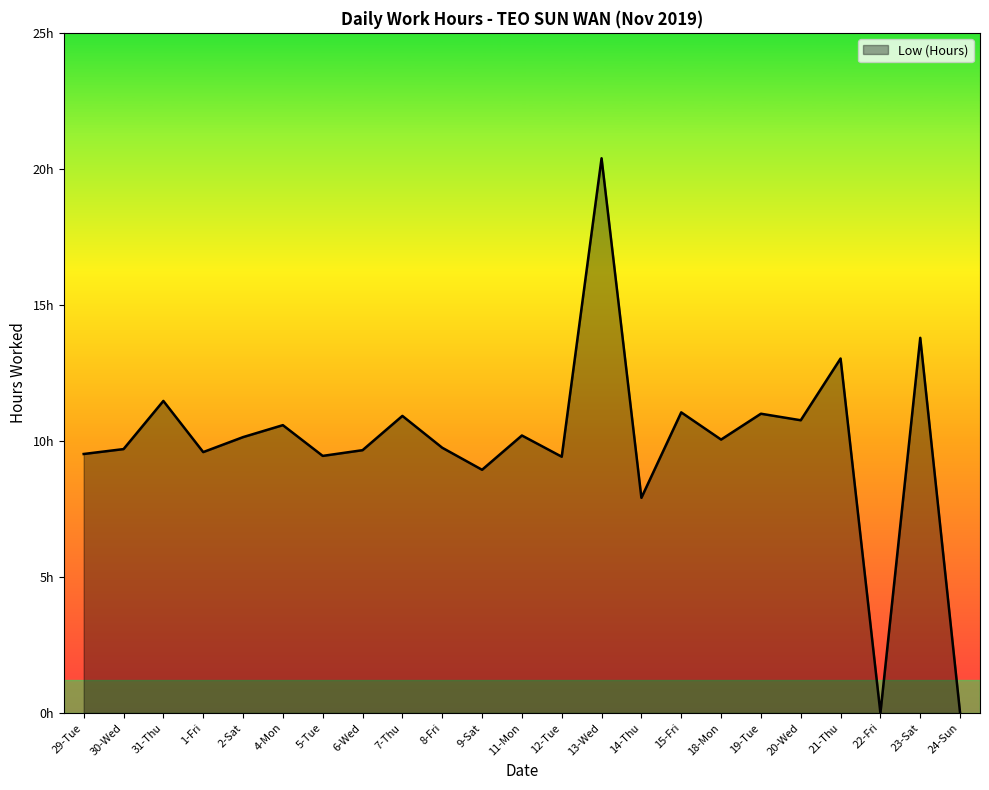

What is the difference between the values at 9-Sat and 20-Wed?

1.8